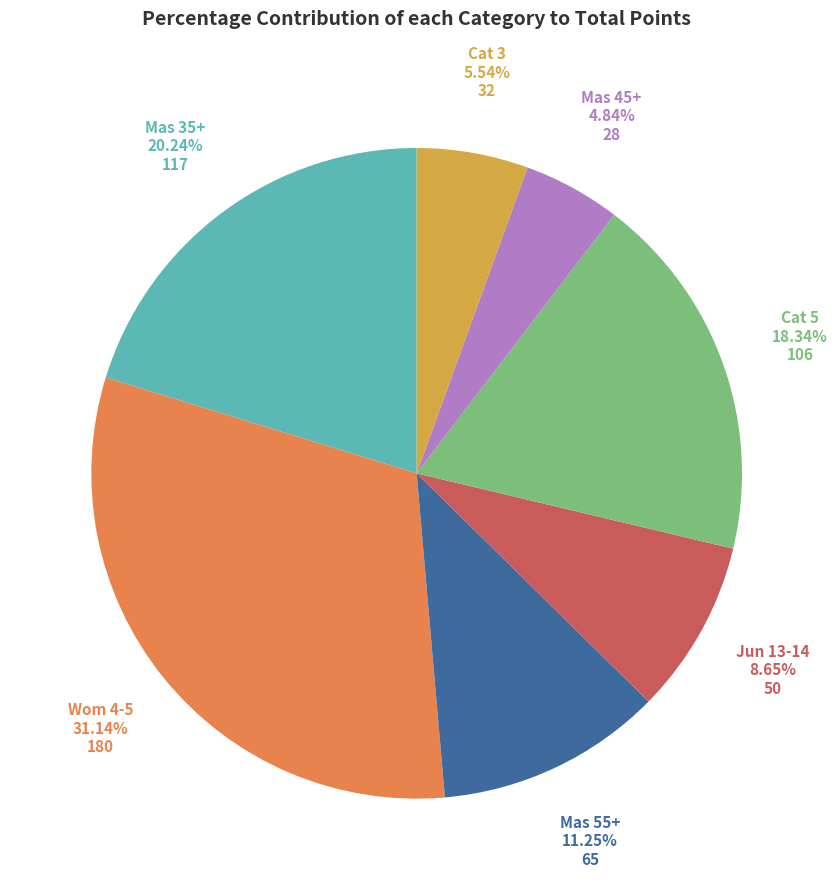

Which slice is the largest?

Wom 4-5